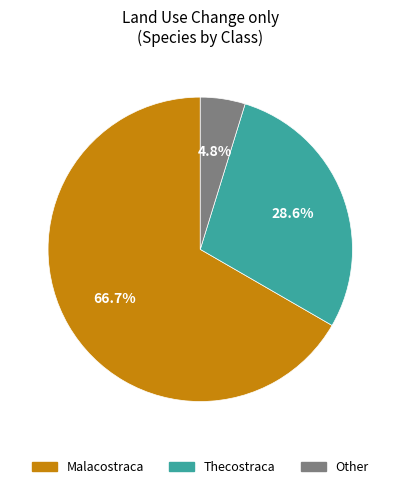

Does any single category account for the majority?

Yes